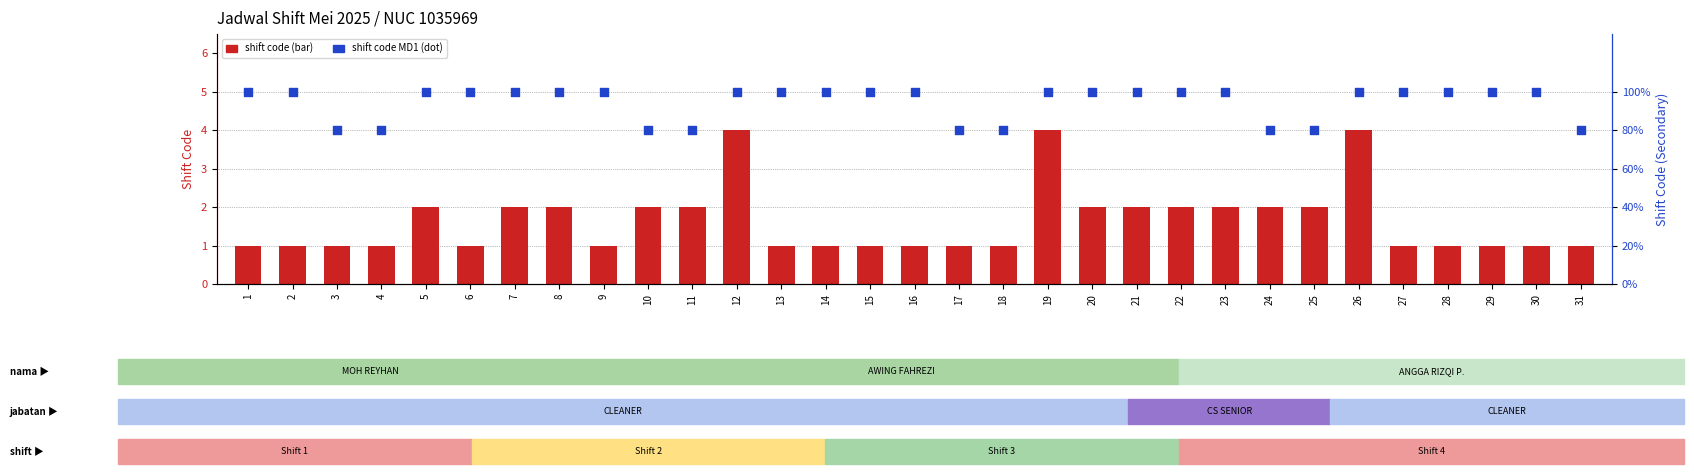

Which series has the largest Y range (max minus min)?

MOH REYHAN